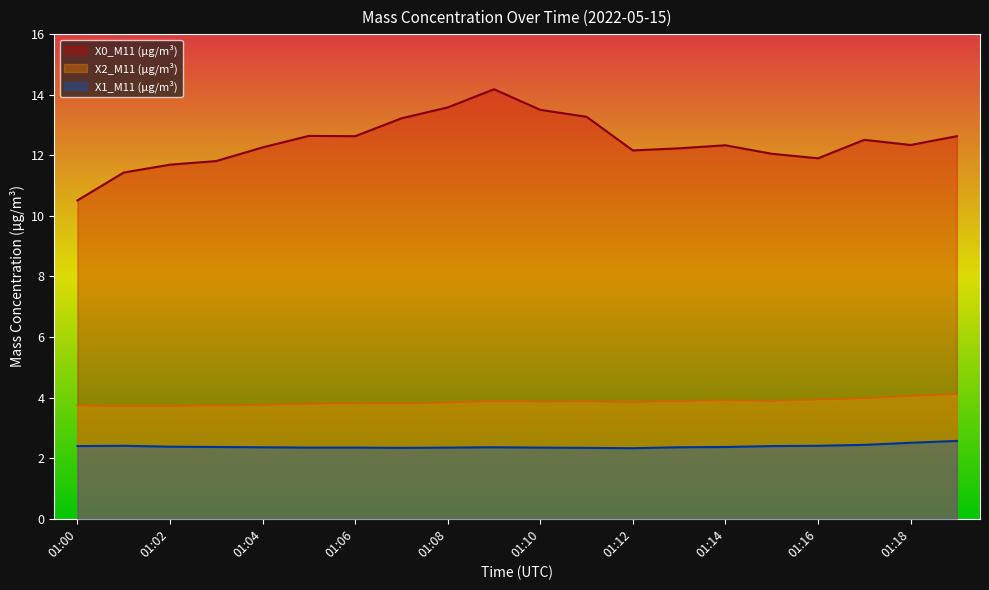

What is the sum of all X1_M11 (μg/m³) values?

47.8